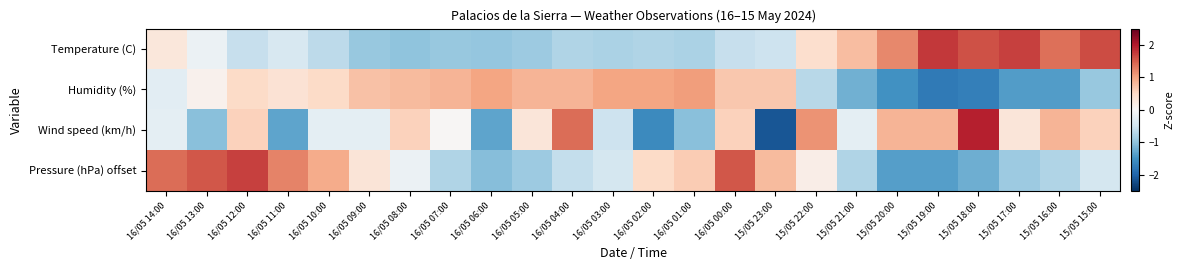

How many series are shown in this chart?

4